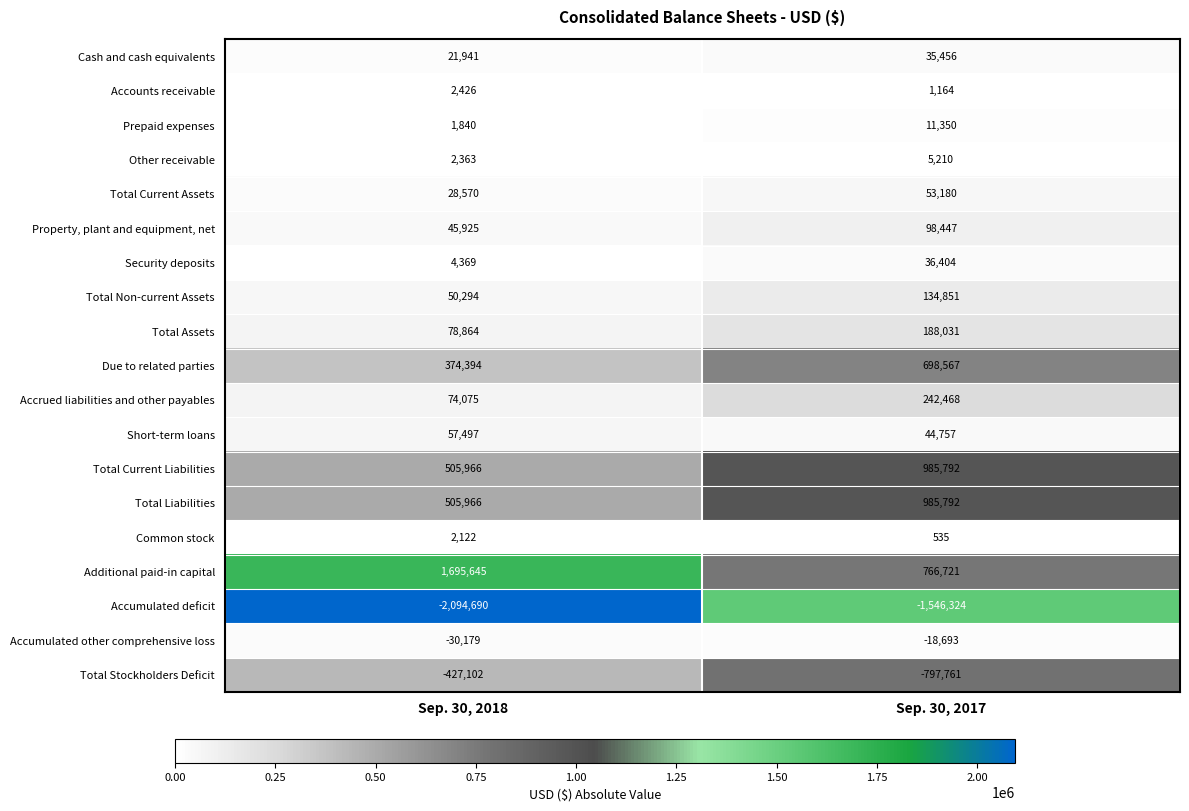

At which category is the sum across all series the highest?

Sep. 30, 2017